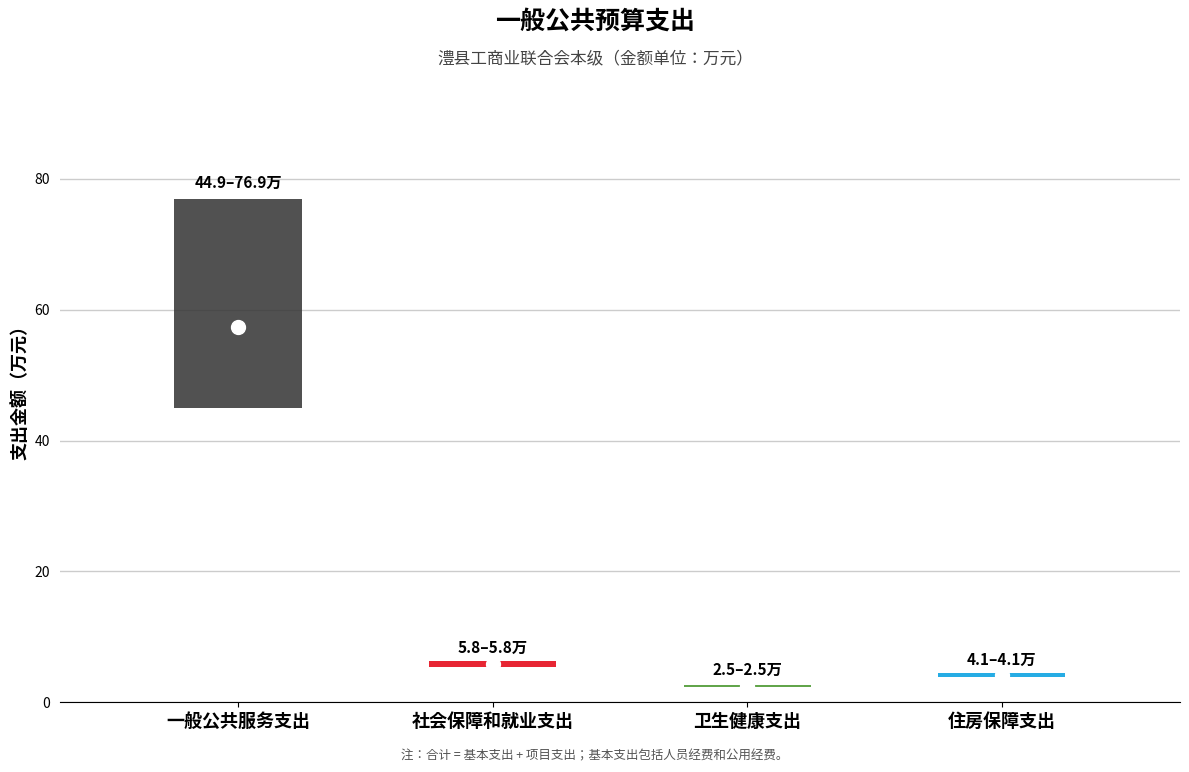

What are all the series names shown in the legend?

合计, 基本支出, 项目支出